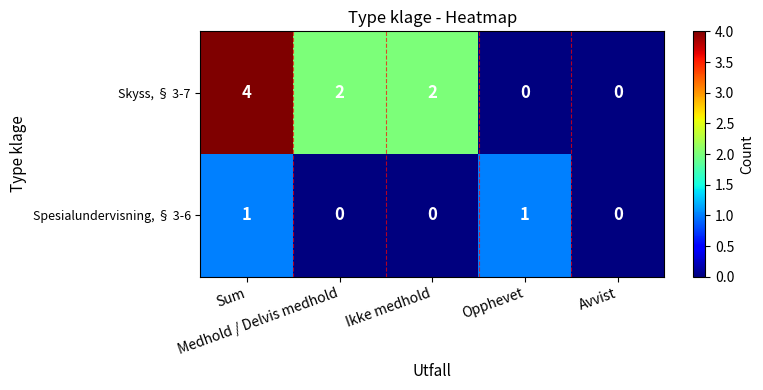

How many data points does each series have?

5